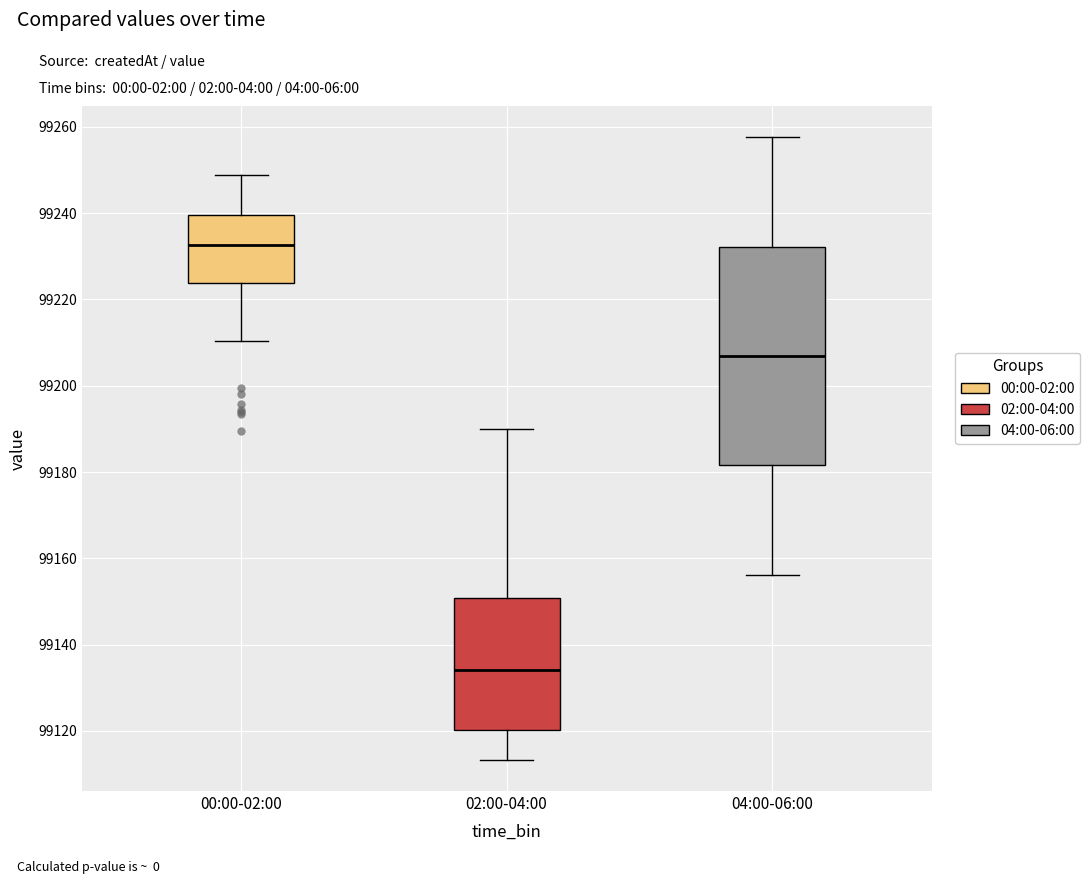

Which box is the tallest, from its lower edge to its upper edge?

04:00-06:00